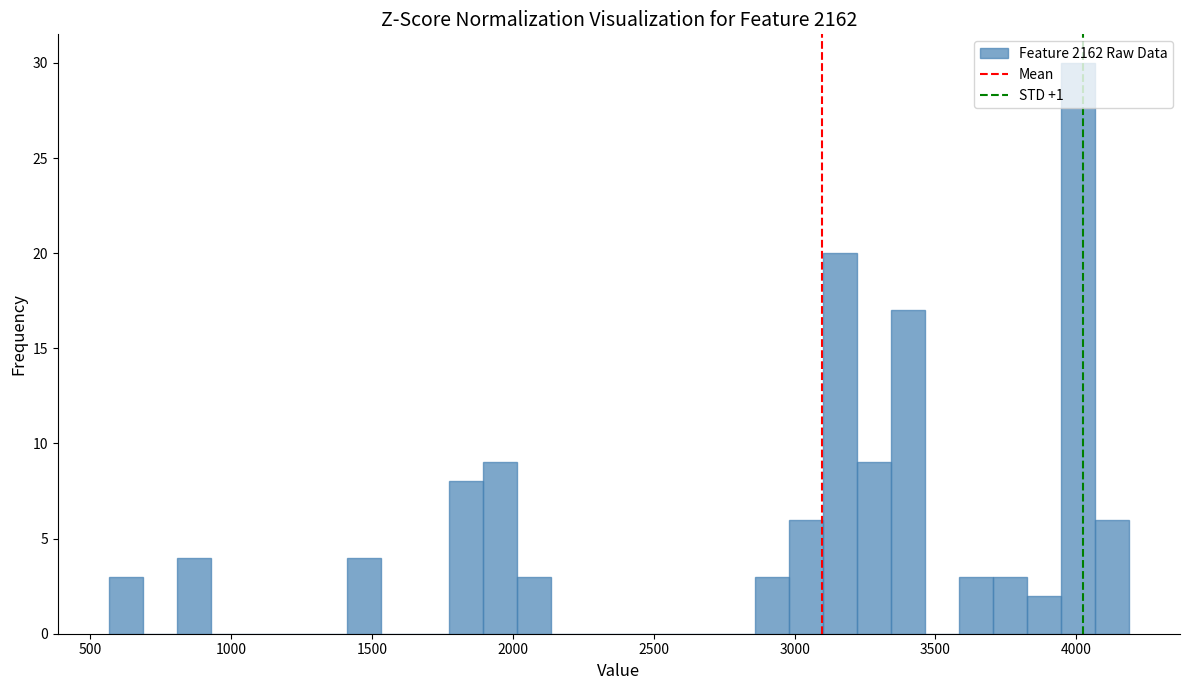

Read against the x-axis, roughly where is the centre of the tallest bar?

4000